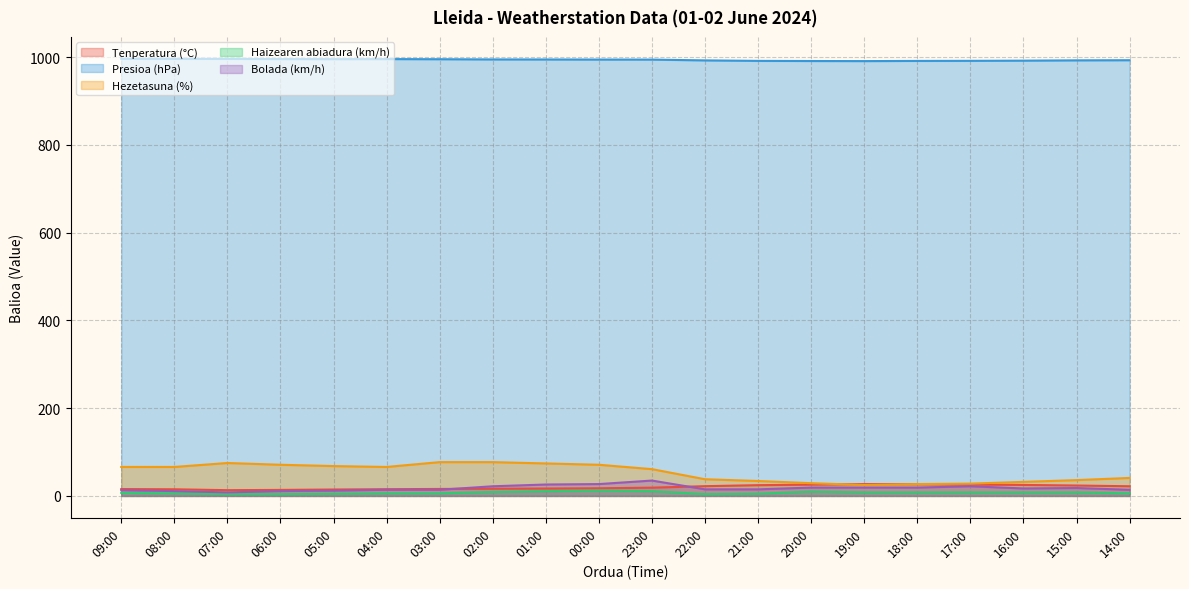

Between 05:00 and 18:00, which is larger?

18:00